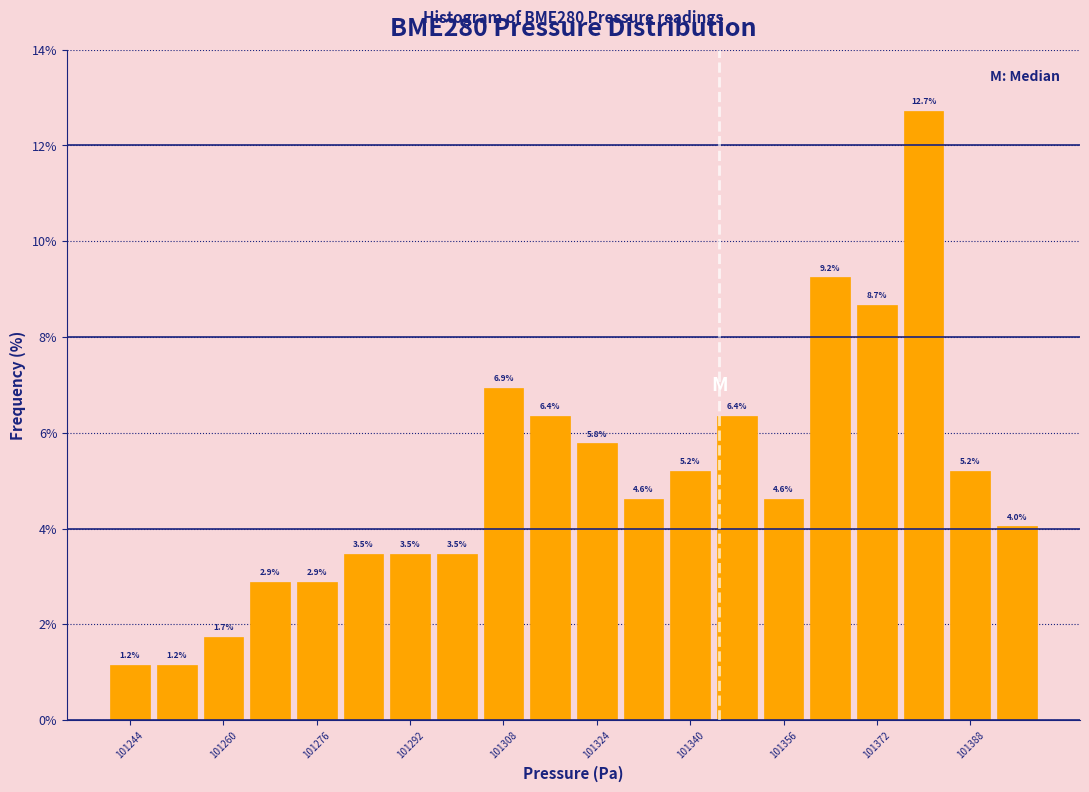

How tall is the bar that spans 101344 to 101352 on the x-axis?

6.4